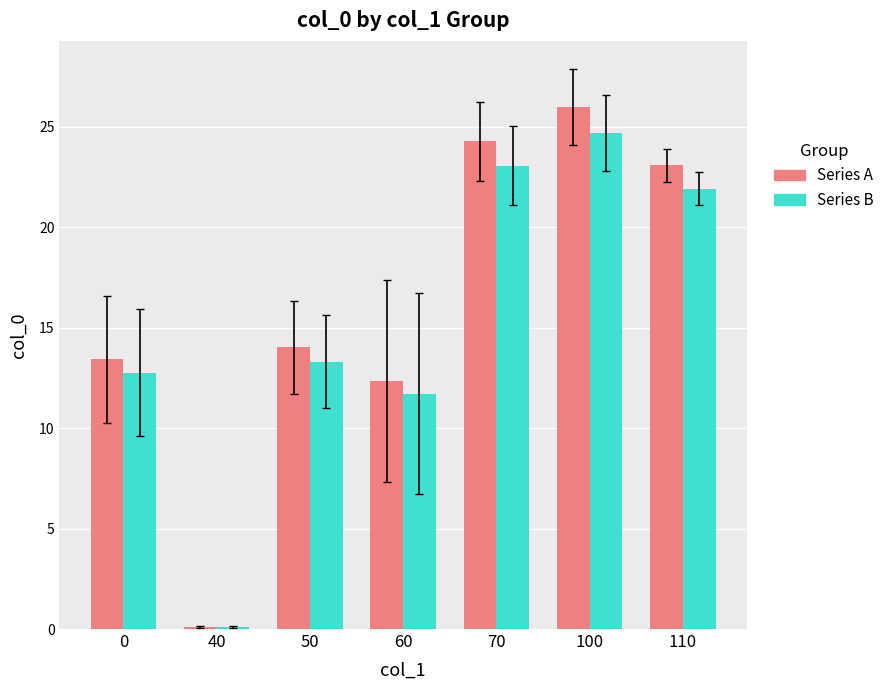

How many bars are there in each group?

2